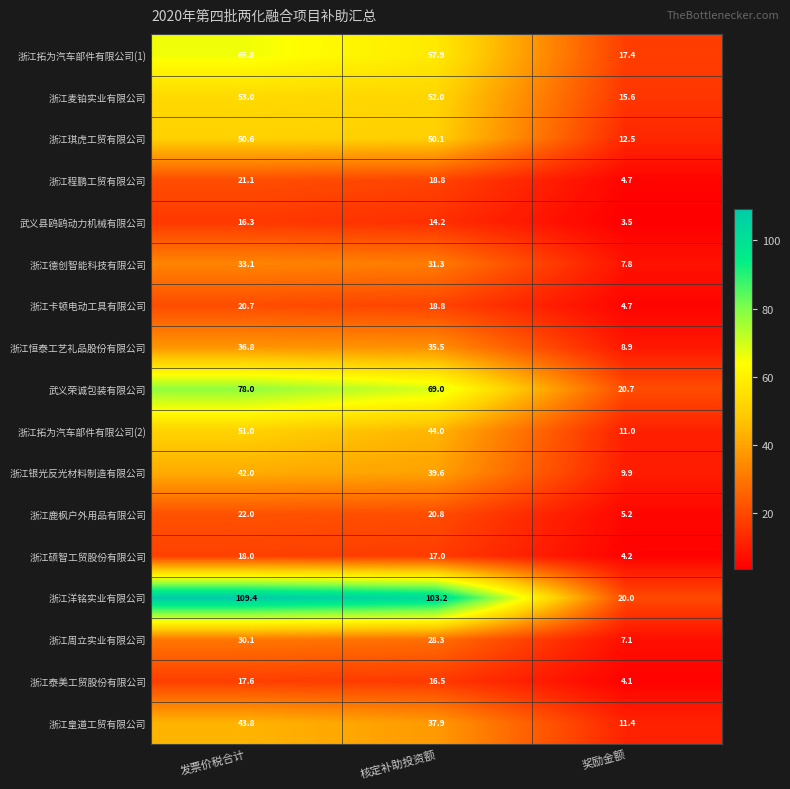

What is the spread (max minus min) of values at 奖励金额?

17.2